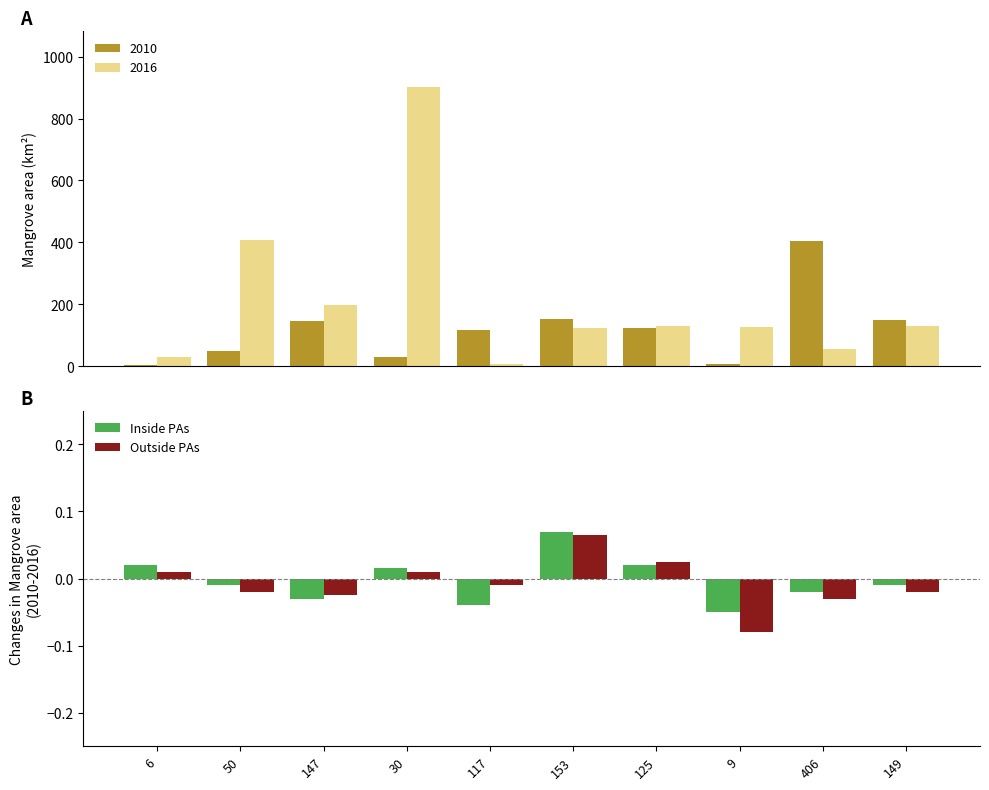

What is the total value across all series at 147?

-0.1